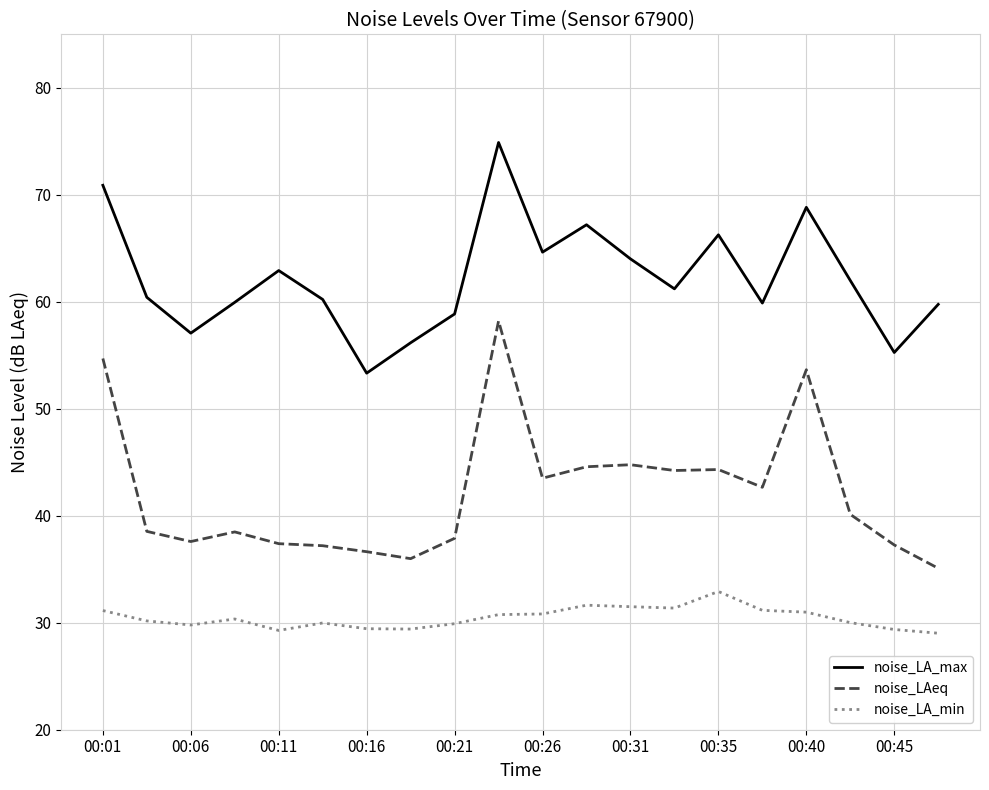

What is the minimum value for noise_LA_max?

53.3